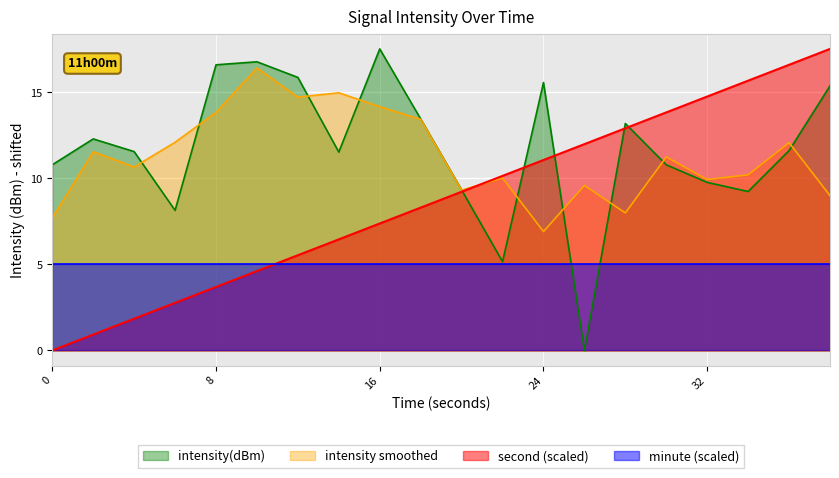

At how many categories does at least one series exceed 8?

20